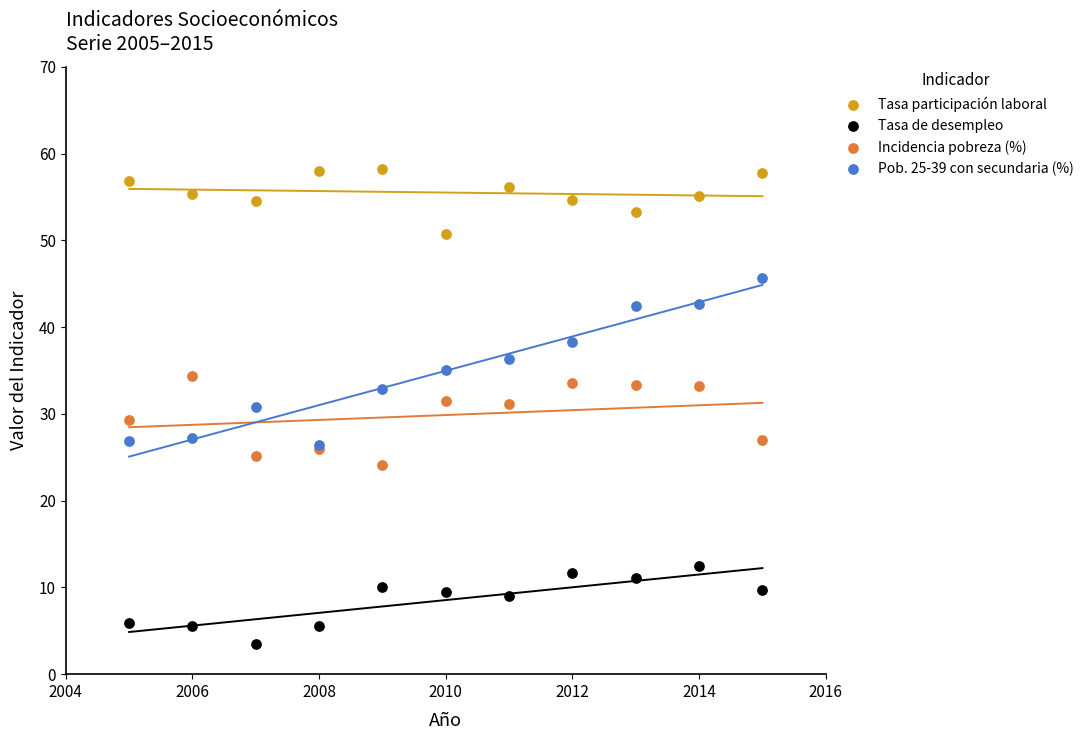

Which series contains the lowest Y value?

Tasa de desempleo